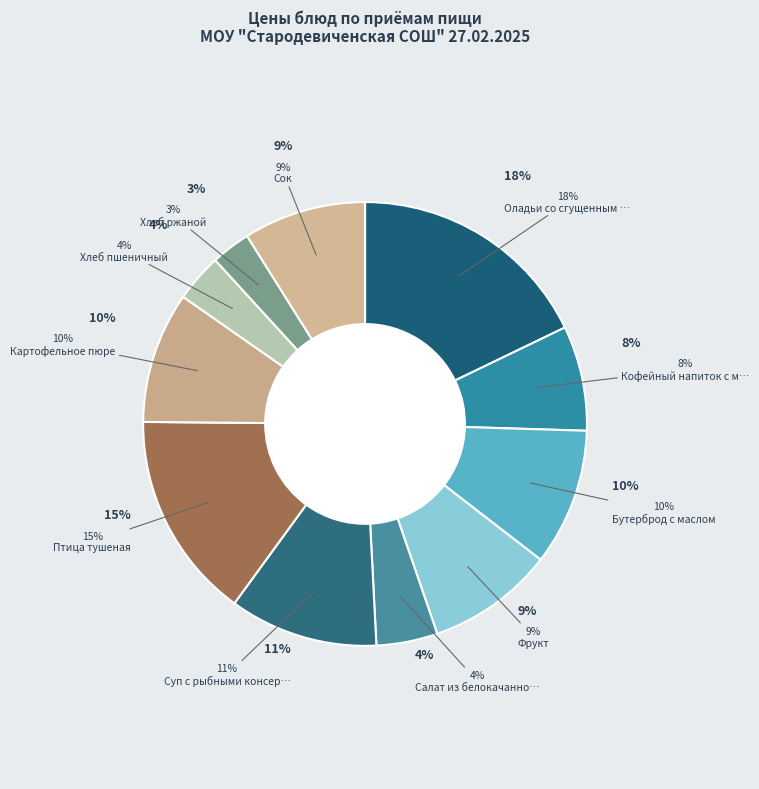

To the nearest percent, what is the average slice percentage?

9%